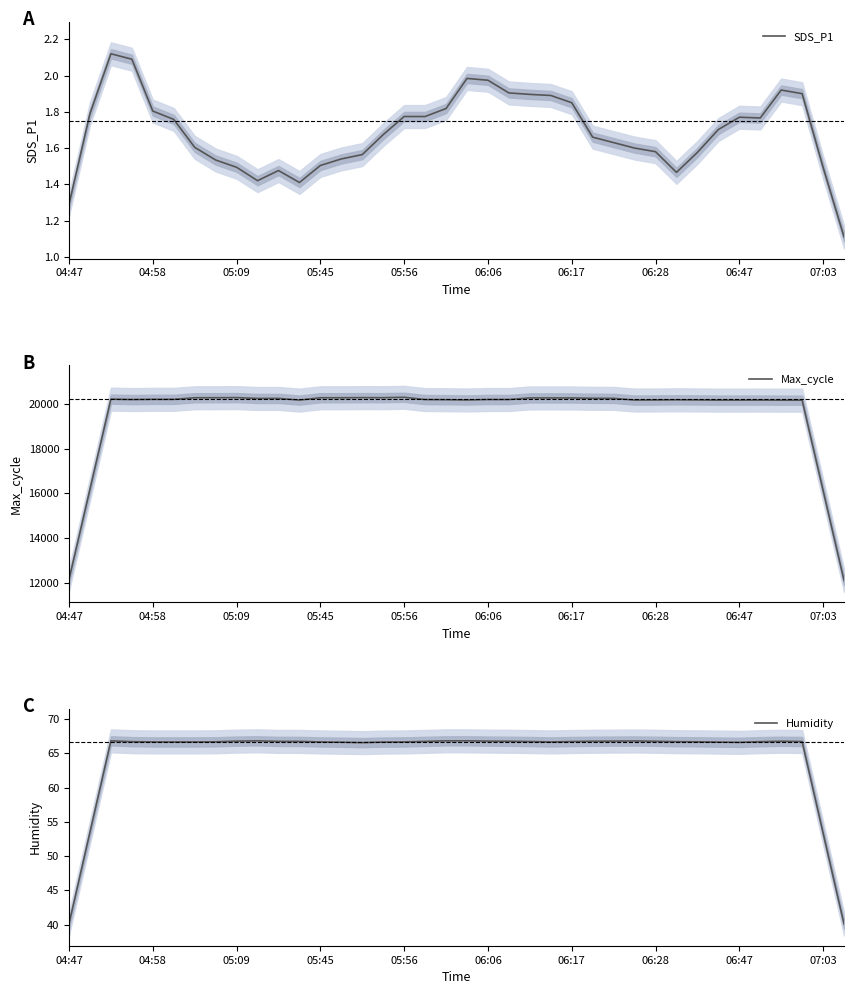

What is the sum of all SDS_P1 values?

64.1